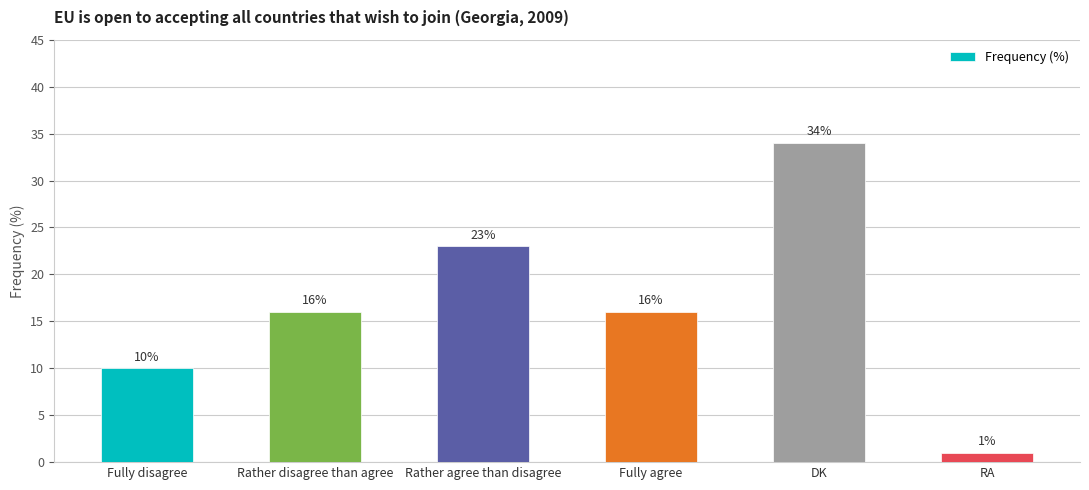

What value does the data have at Rather agree than disagree?

23